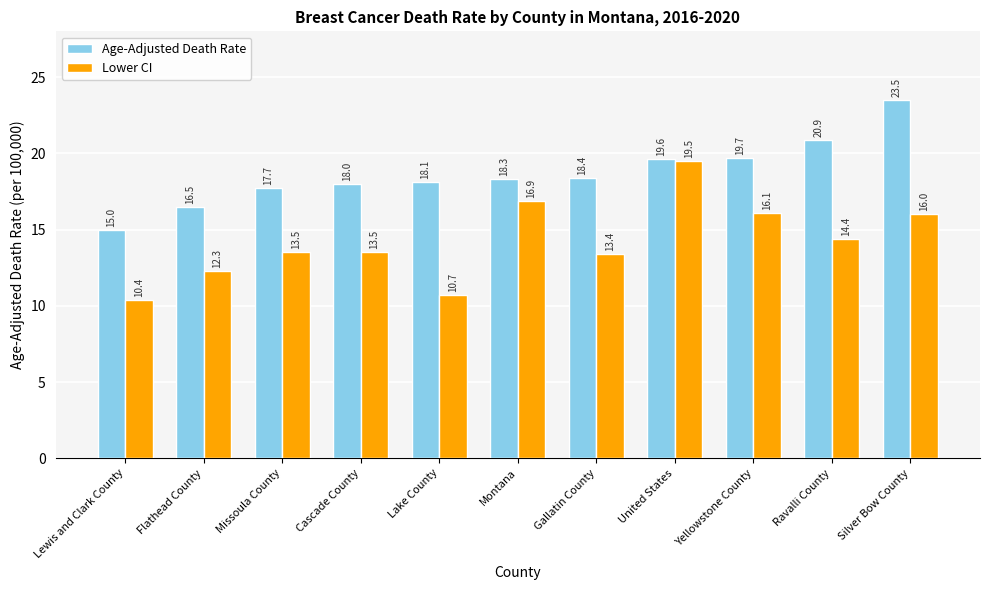

Reading left to right, transcribe all the data shown in this chart.

Age-Adjusted Death Rate: Lewis and Clark County=15.0	Flathead County=16.5	Missoula County=17.7	Cascade County=18.0	Lake County=18.1	Montana=18.3	Gallatin County=18.4	United States=19.6	Yellowstone County=19.7	Ravalli County=20.9	Silver Bow County=23.5
Lower CI: Lewis and Clark County=10.4	Flathead County=12.3	Missoula County=13.5	Cascade County=13.5	Lake County=10.7	Montana=16.9	Gallatin County=13.4	United States=19.5	Yellowstone County=16.1	Ravalli County=14.4	Silver Bow County=16.0